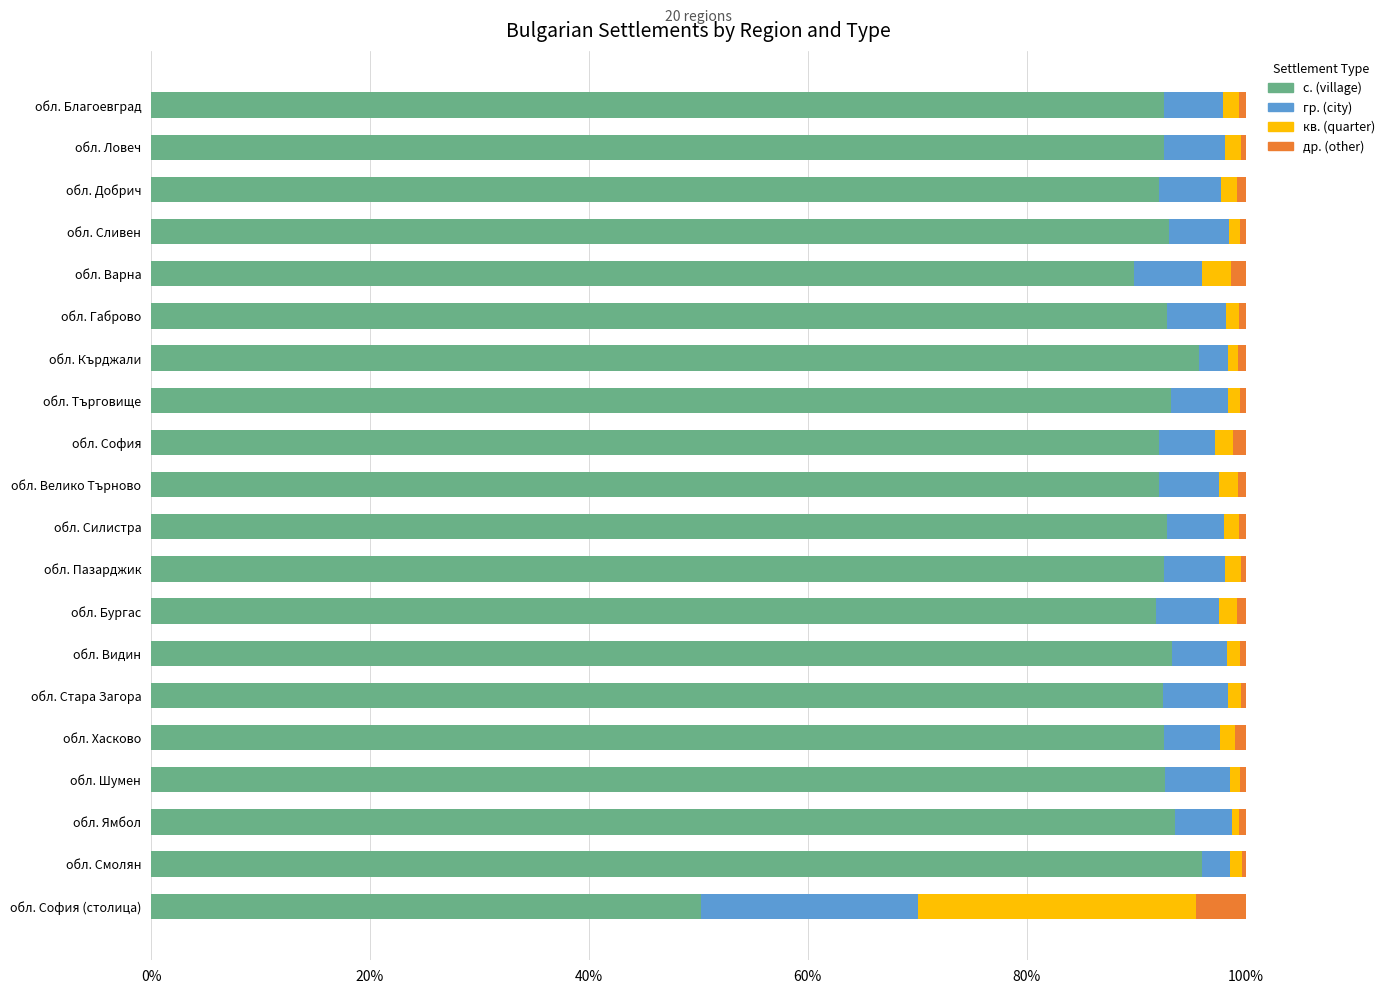

What is the difference between the second highest and minimum values in the с. (village) series?

45.4